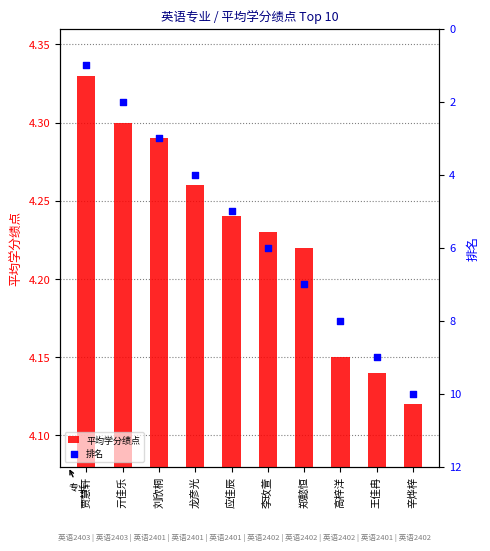

Which series has the largest total across all categories?

排名